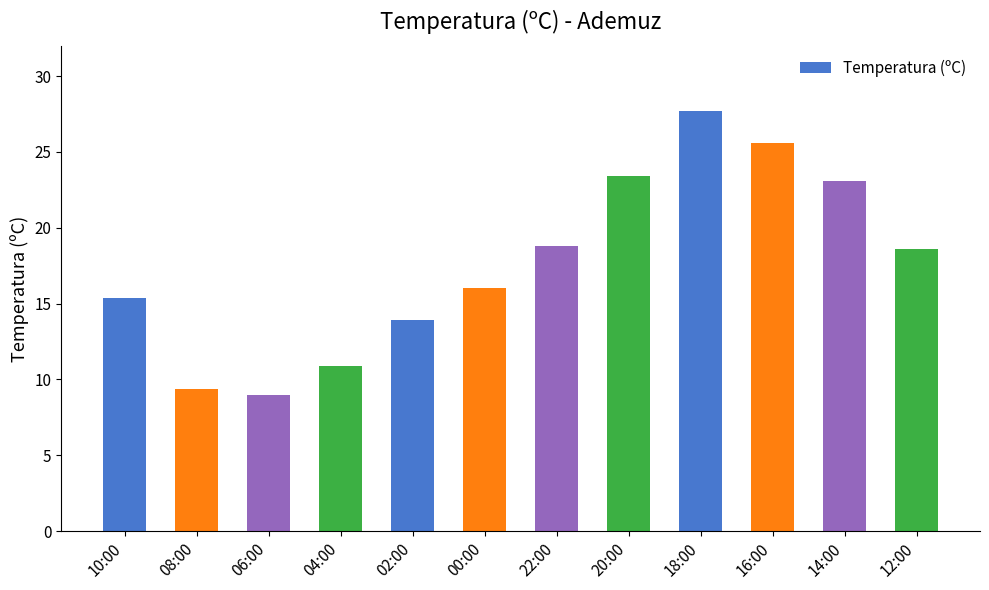

Reading left to right, extract all data points from this chart.

15.4	9.4	9.0	10.9	13.9	16.0	18.8	23.4	27.7	25.6	23.1	18.6